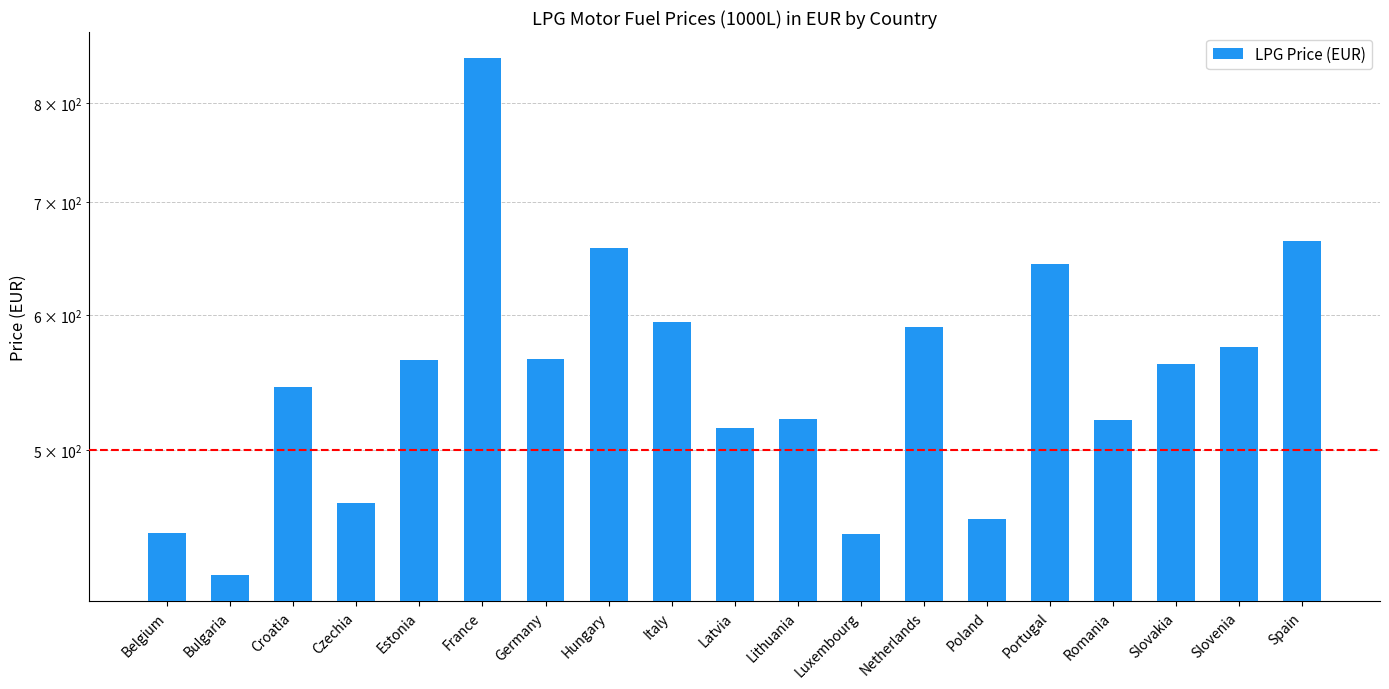

Where does the data first go above 562?

Estonia